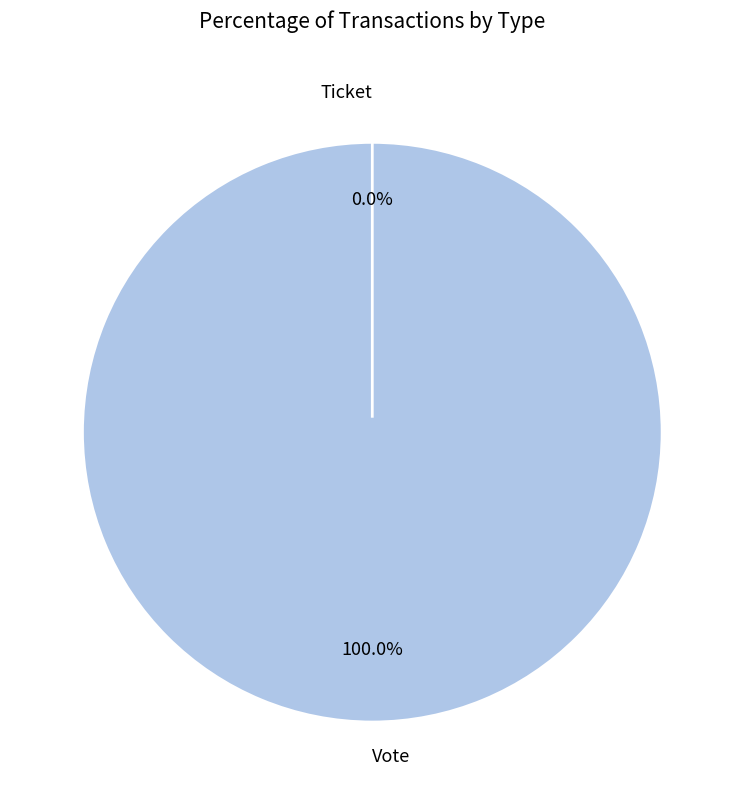

Which has a higher value, Vote or Ticket?

Vote